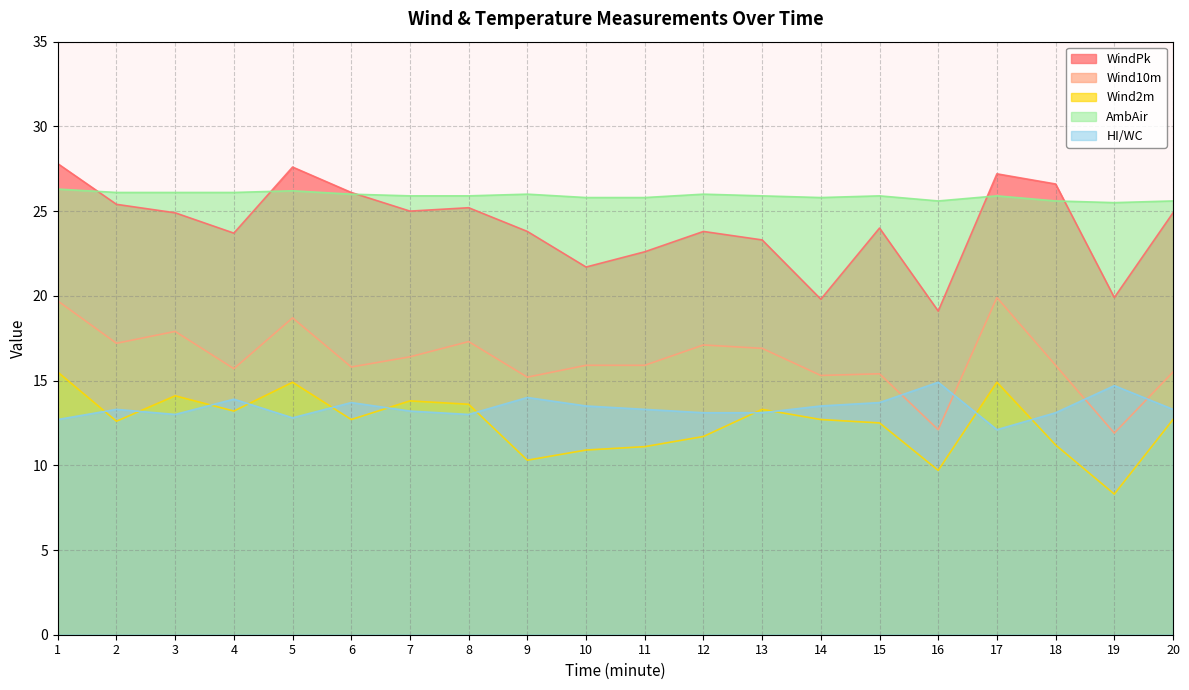

True or false: Wind10m and AmbAir intersect in this chart.

False